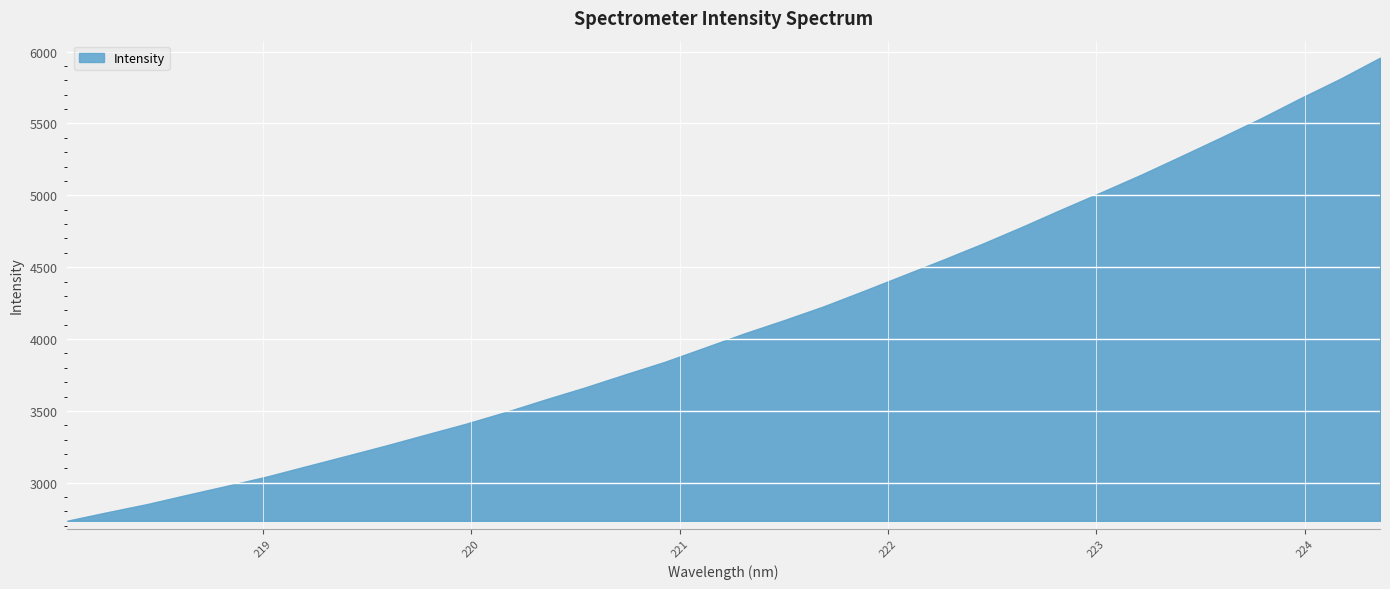

The chart shows a value of 4226.9 at 221.6902. True or false?

True